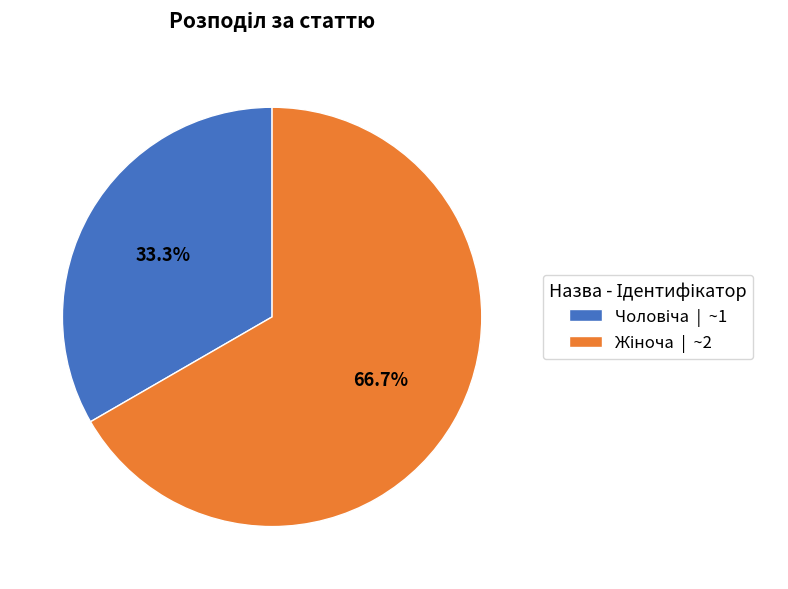

Is there any slice that represents more than half of the pie?

Yes